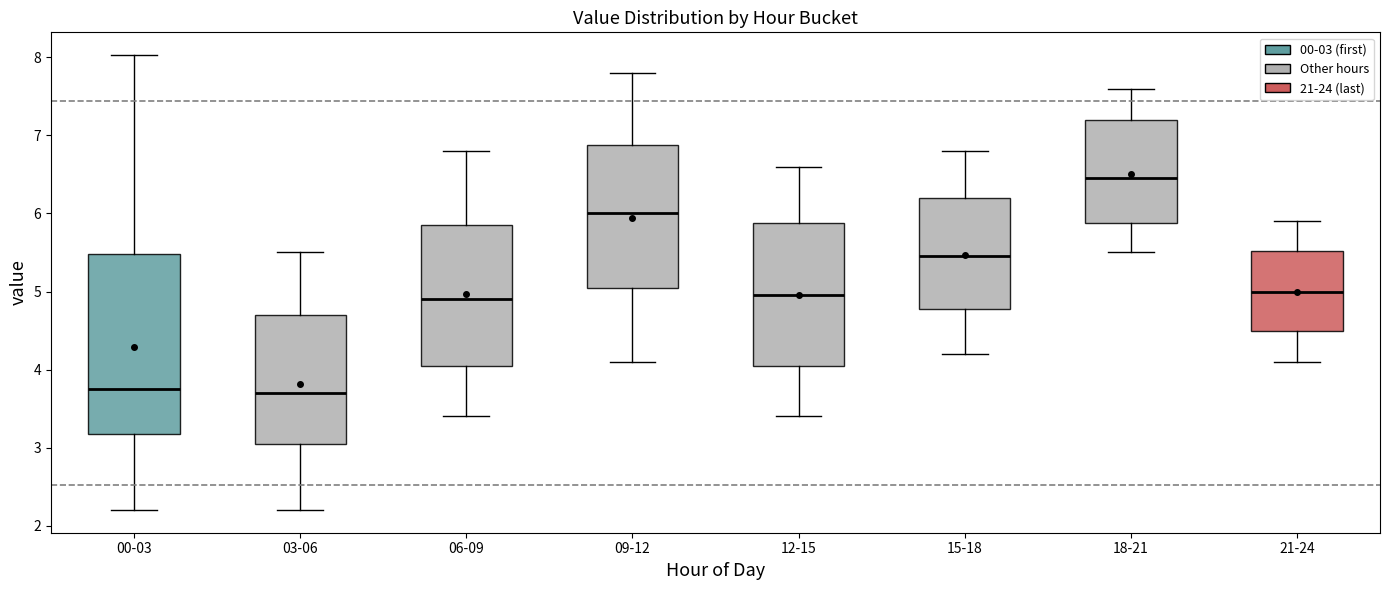

Which box is the tallest, from its lower edge to its upper edge?

00-03